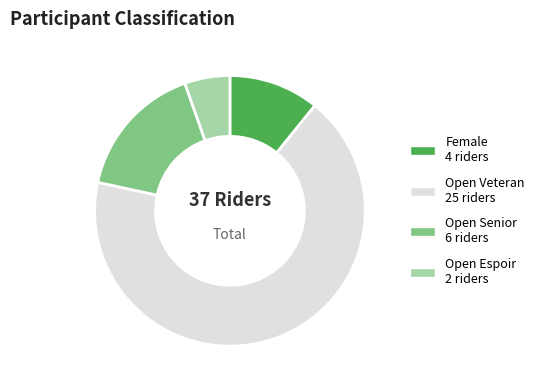

Is there any slice that represents more than half of the pie?

Yes